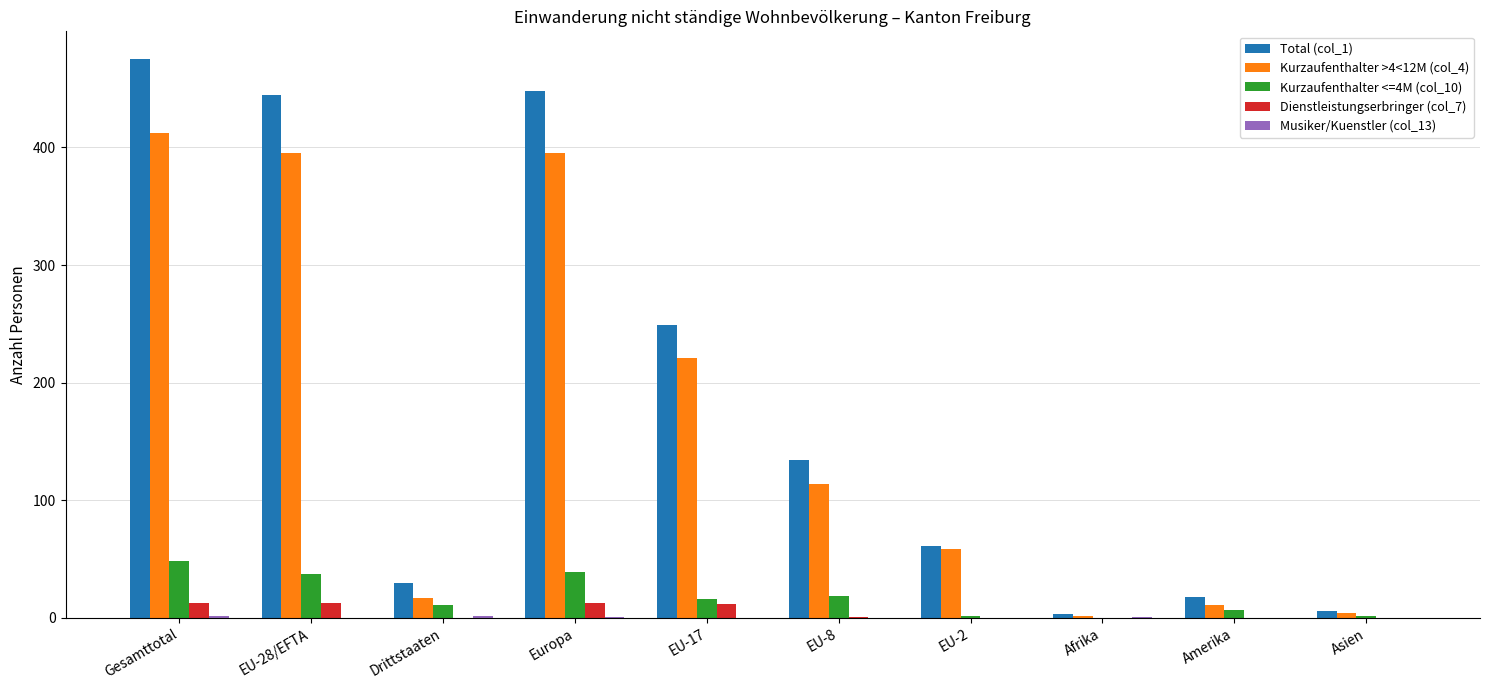

Which series has the largest total across all categories?

Total (col_1)